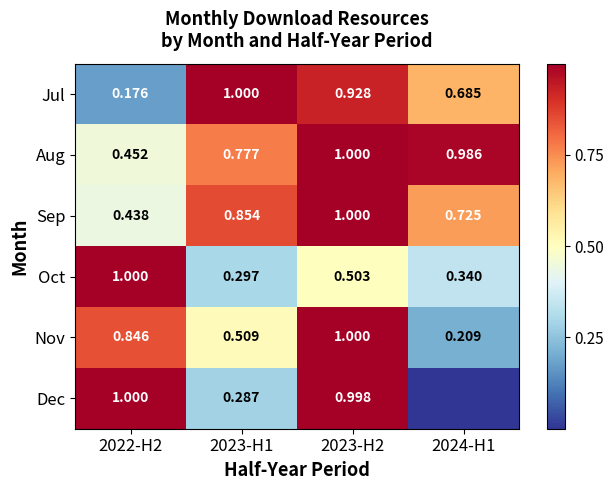

True or false: Nov has a value of 0.2 at 2023-H1.

False